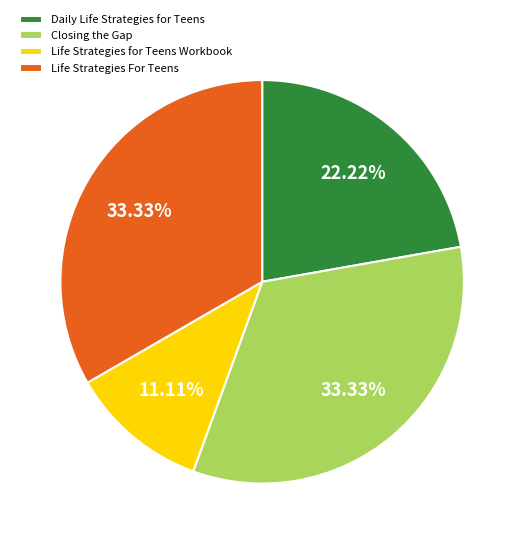

Which category has the smallest portion of the pie?

Life Strategies for Teens Workbook